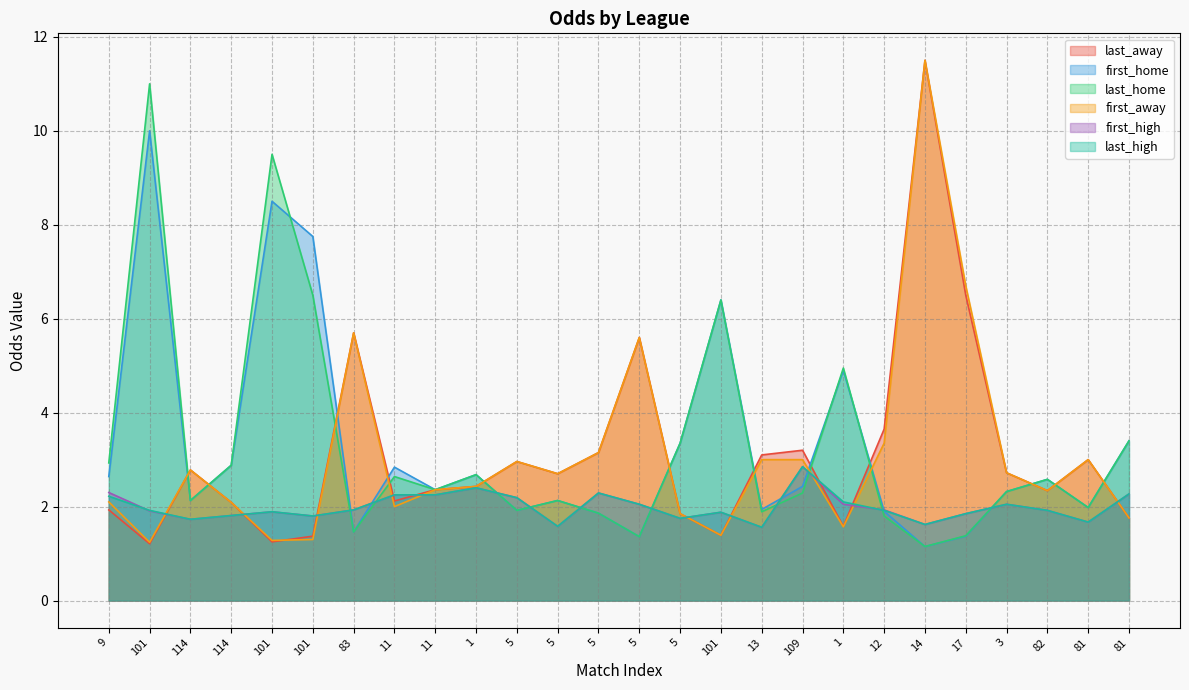

What is the spread (max minus min) of values at 114?

1.0